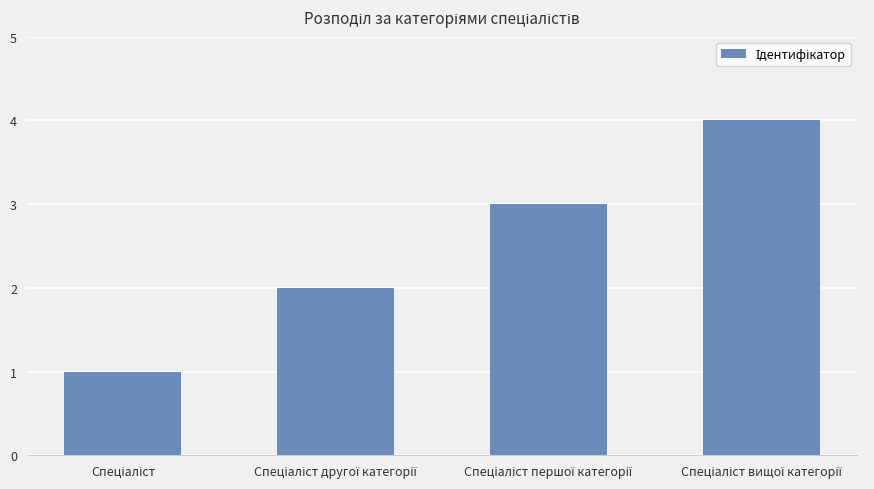

What is the maximum value shown in the chart?

4